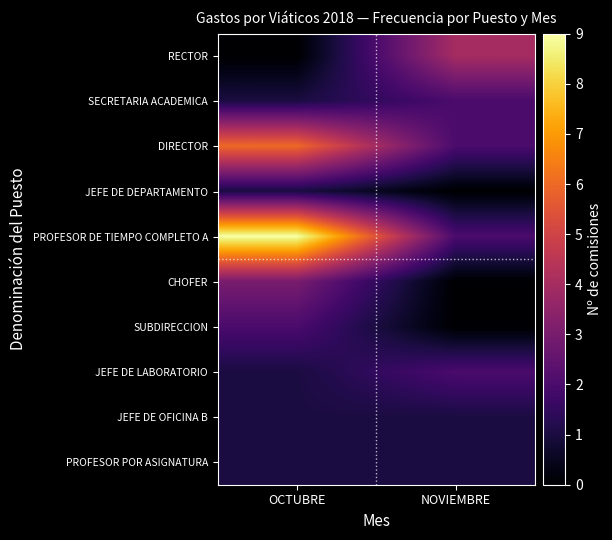

Which has a higher value, OCTUBRE or NOVIEMBRE?

NOVIEMBRE